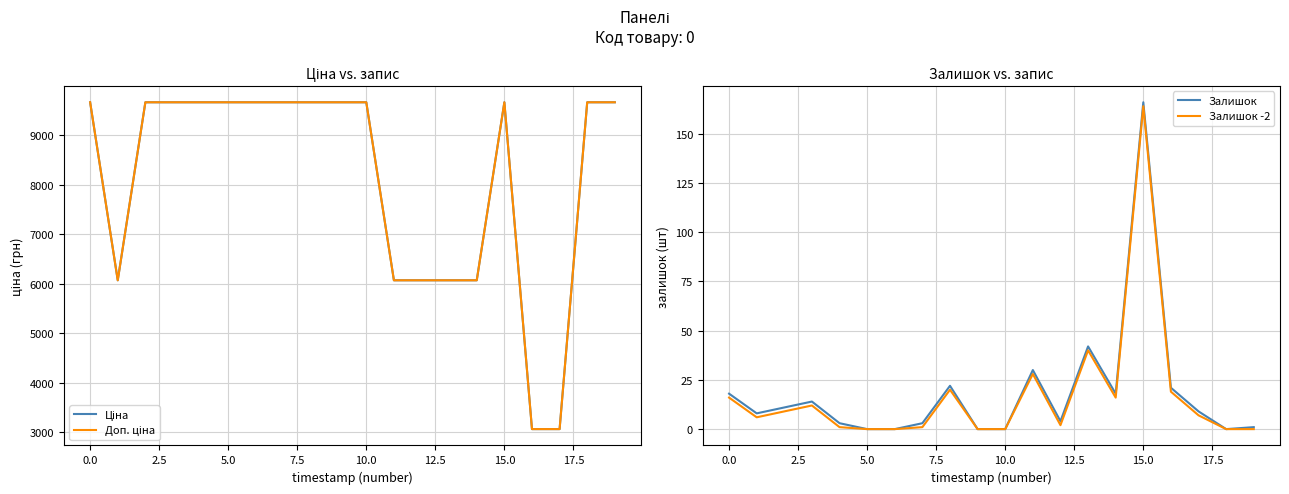

True or false: Доп. ціна has more than 1 interior local peaks.

False